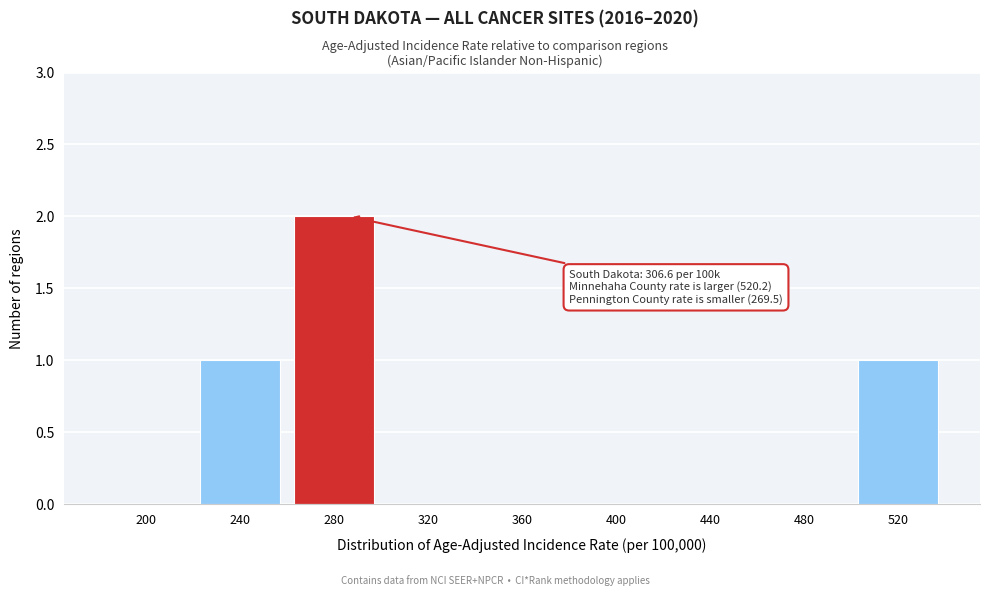

Reading right to left, what are all the values shown in this chart?

520=1	480=0	440=0	400=0	360=0	320=0	280=2	240=1	200=0